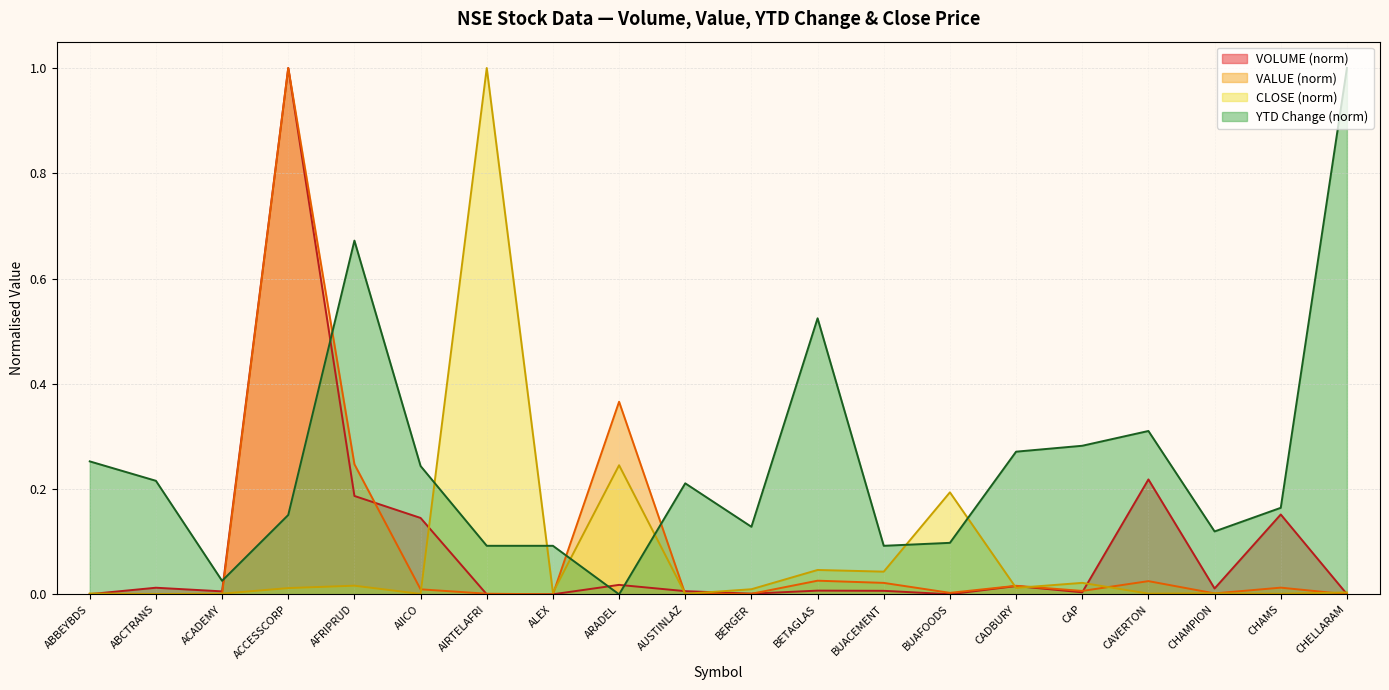

Which label corresponds to the largest value in the chart?

ACCESSCORP